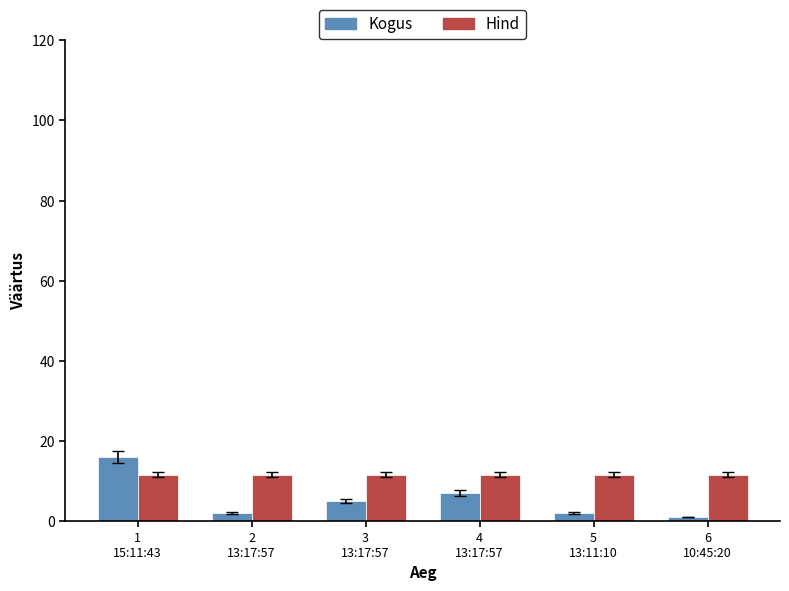

List the series in order of their overall mean, highest first.

Hind, Kogus